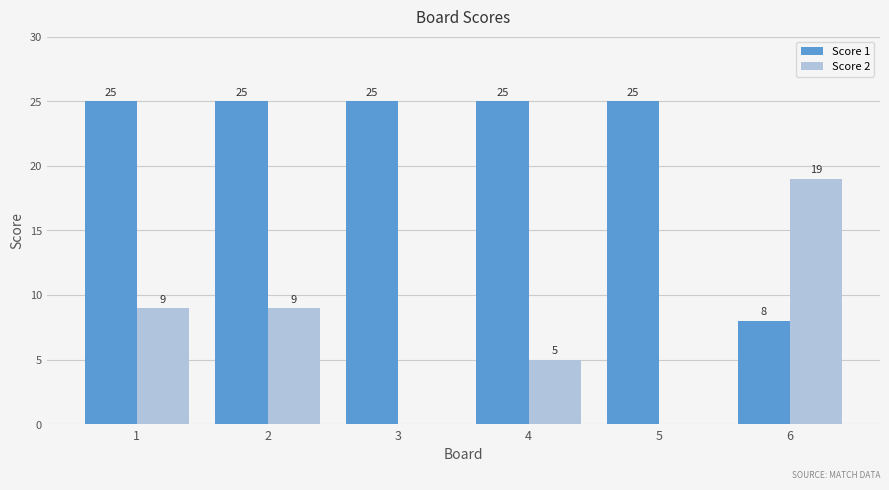

What is the maximum value shown in the chart?

25